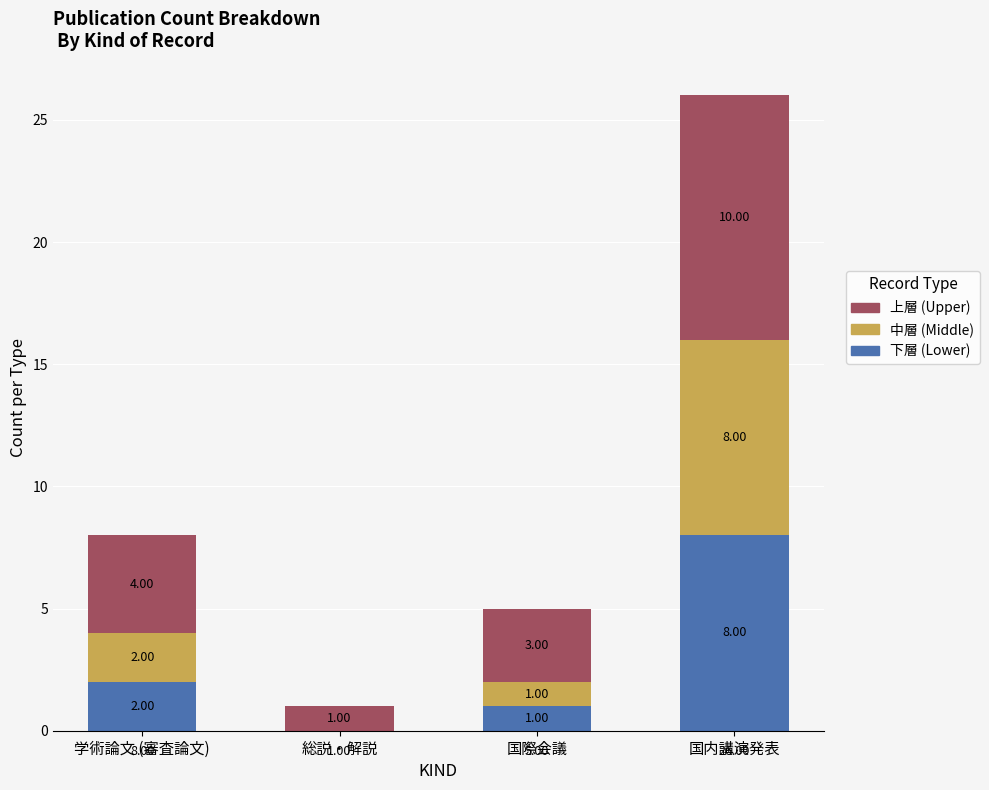

At which category is the sum across all series the highest?

国内講演発表